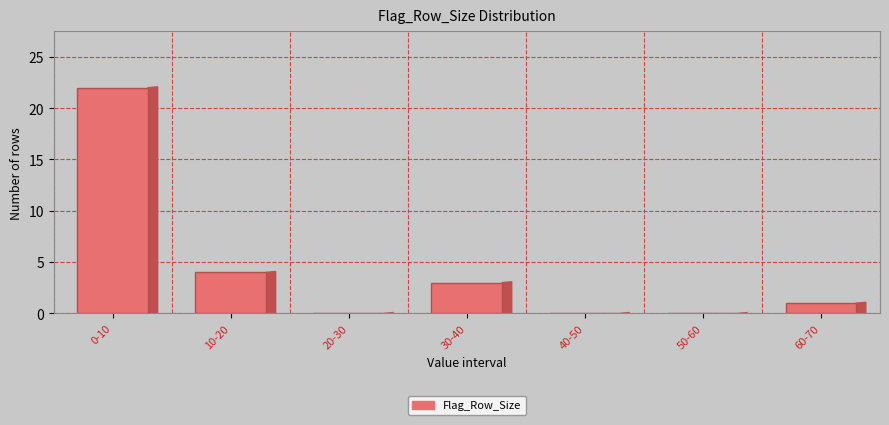

Which label corresponds to the largest value in the chart?

0-10